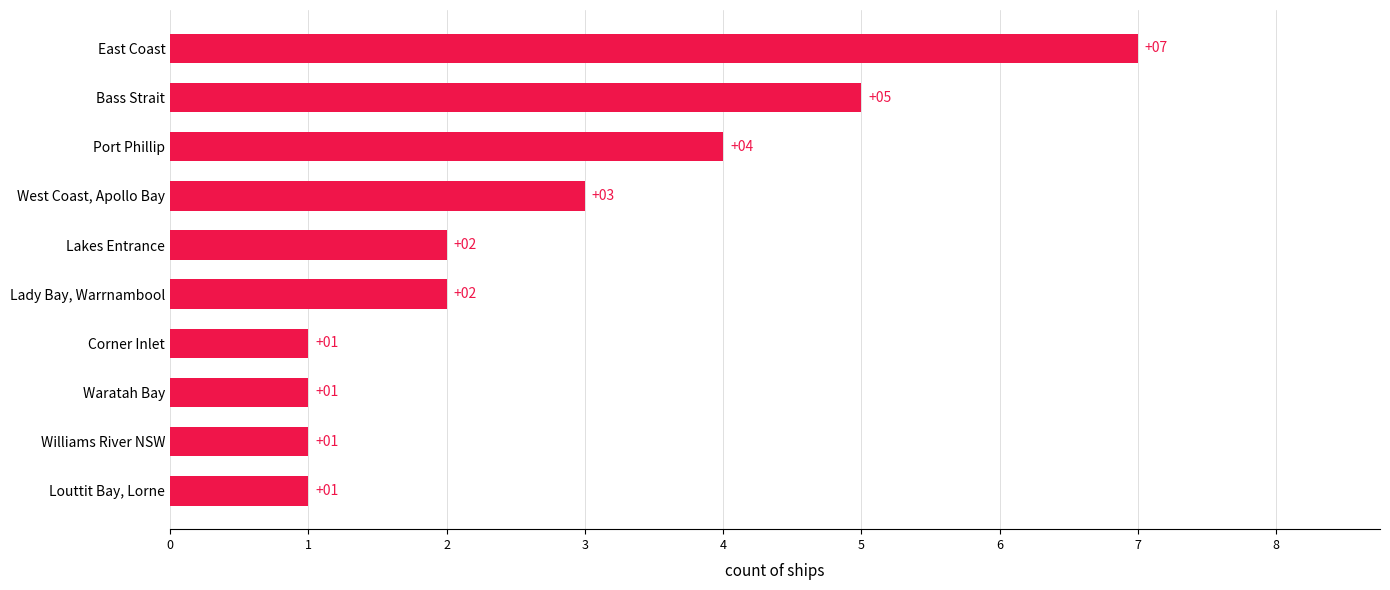

How many values are between 1 and 4?

8